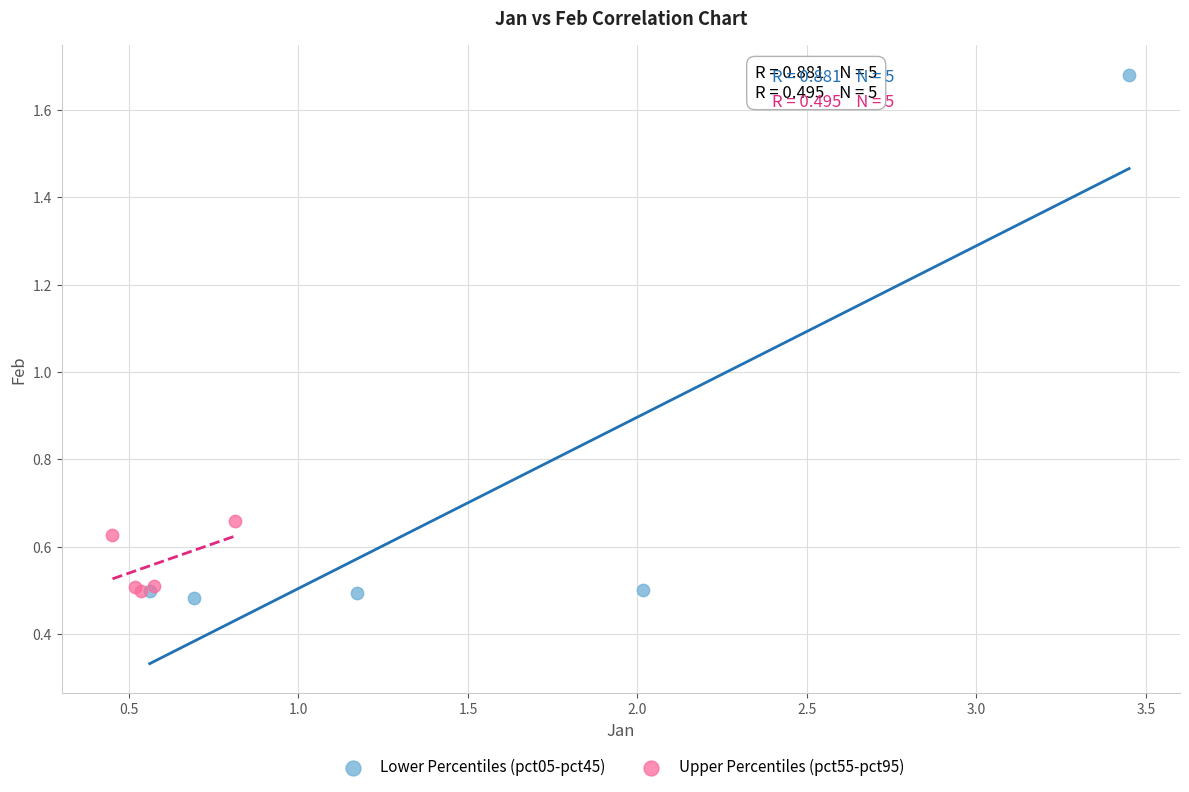

What are all the series names shown in the legend?

Lower Percentiles (pct05-pct45), Upper Percentiles (pct55-pct95)